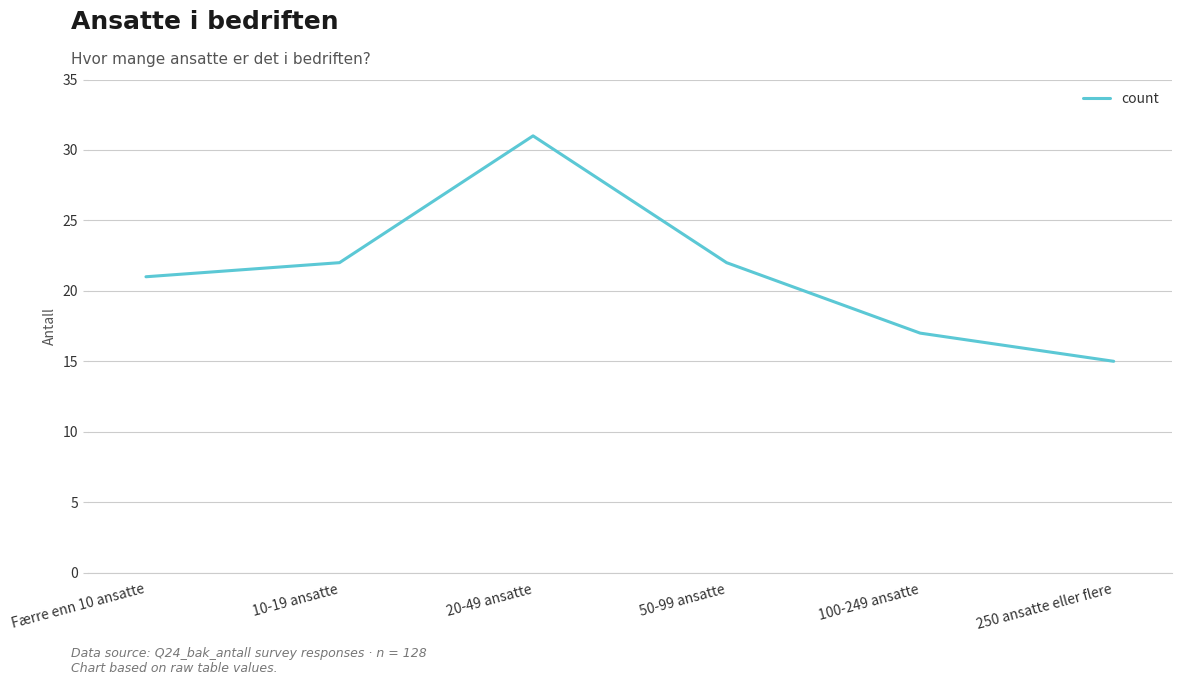

What position from the left is Færre enn 10 ansatte?

1